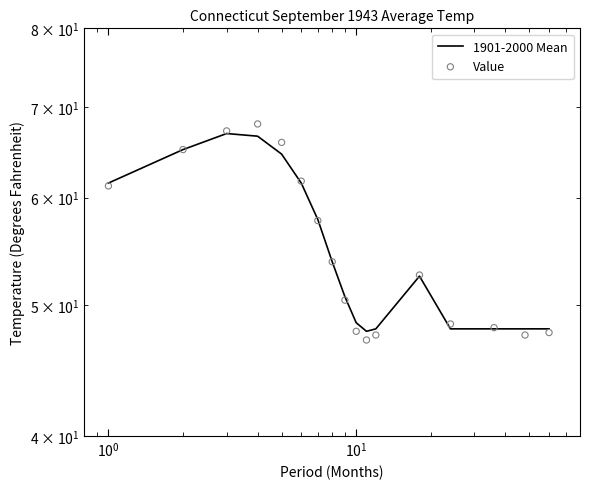

Which series has the largest total across all categories?

Value